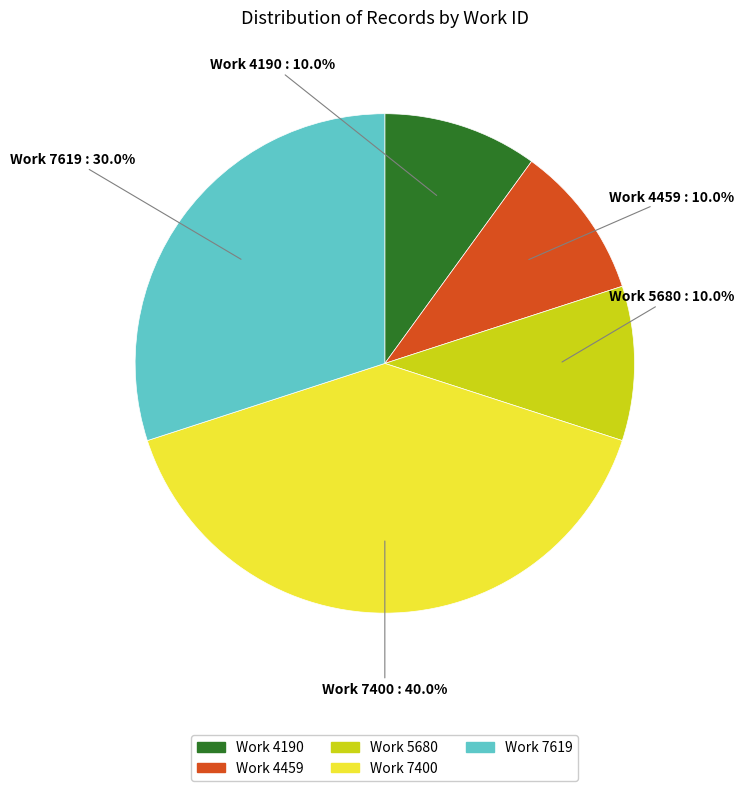

How many segments does this pie chart have?

5